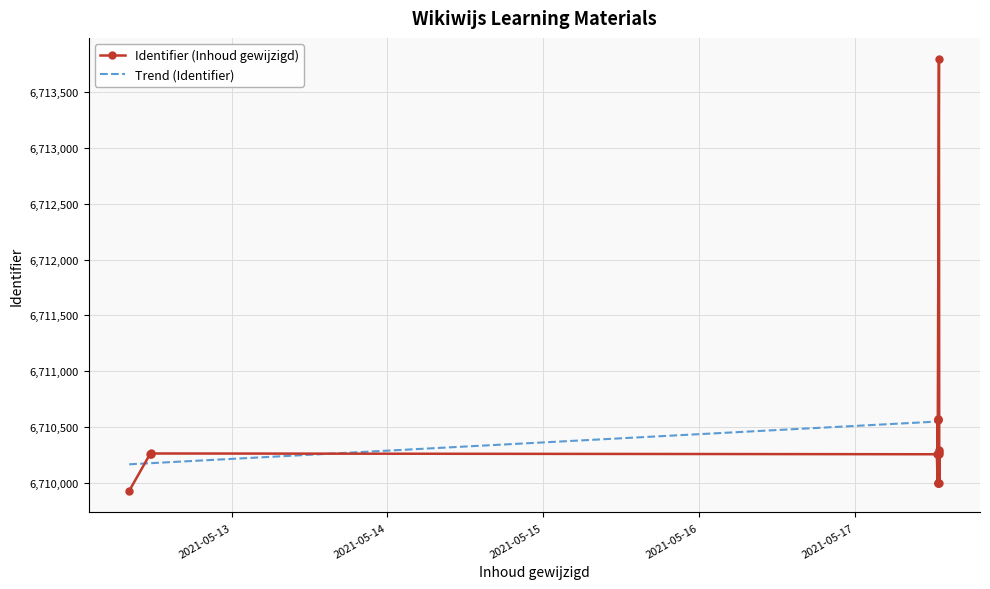

What is the label of the 13th point from the left?

2021-05-17 12:42:27